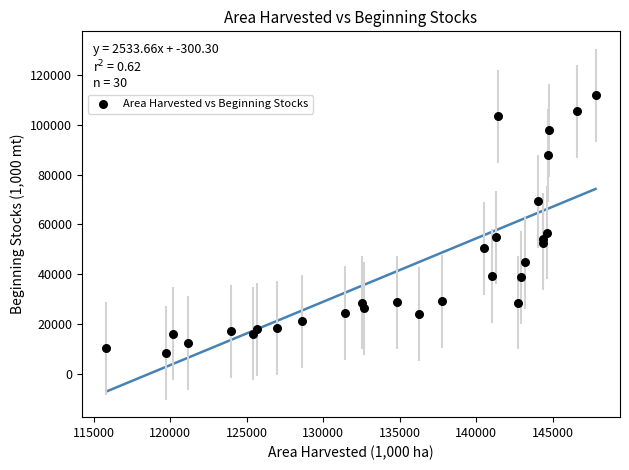

What Y value in the scatter plot is closest to 60089?

56774